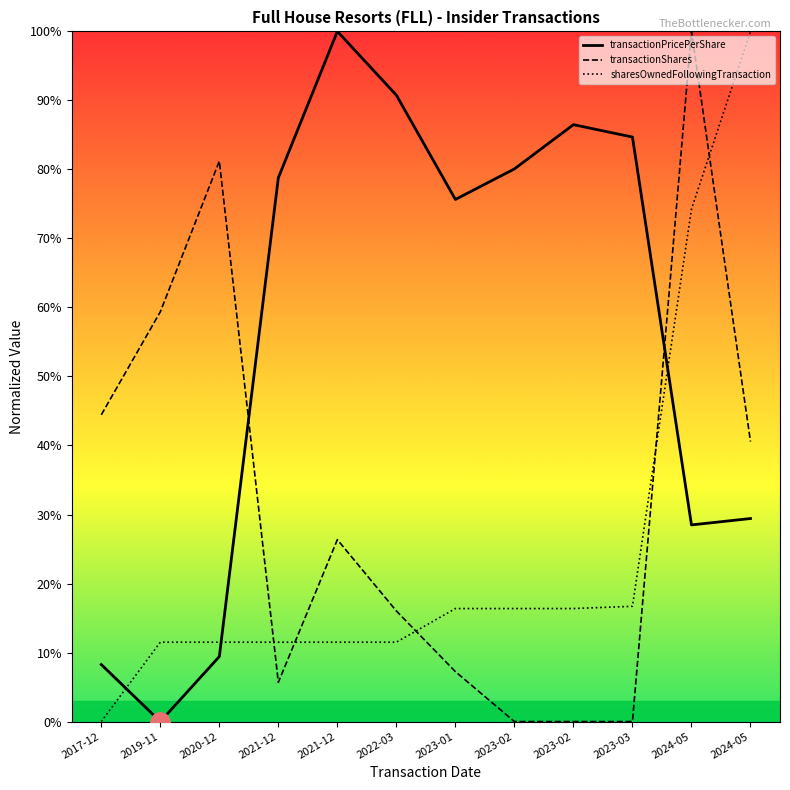

At which label does transactionShares first exceed 26?

2017-12